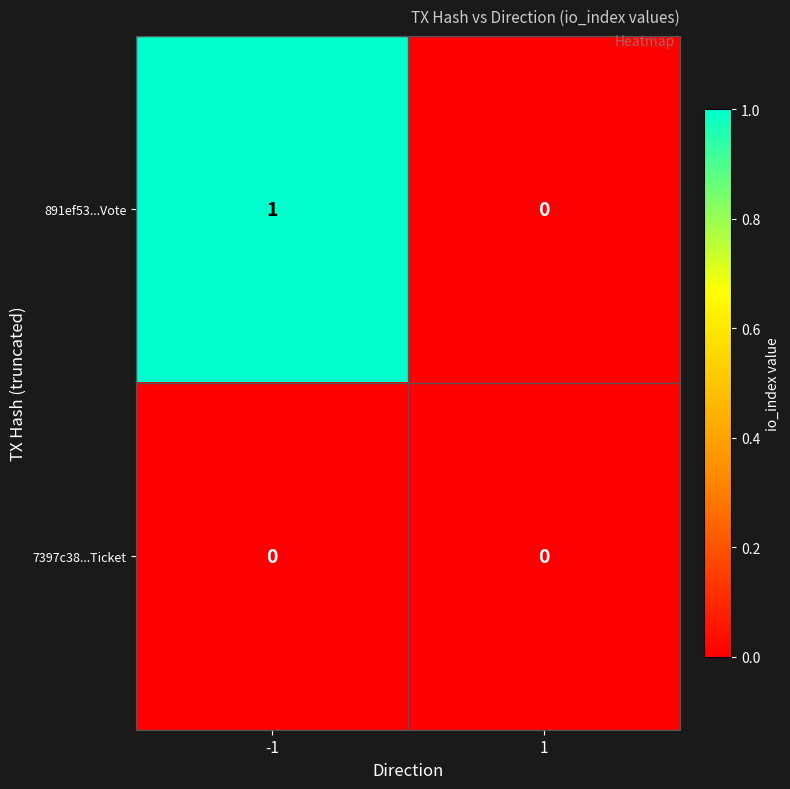

Rank the series by their maximum value, from highest to lowest.

891ef53...Vote, 7397c38...Ticket